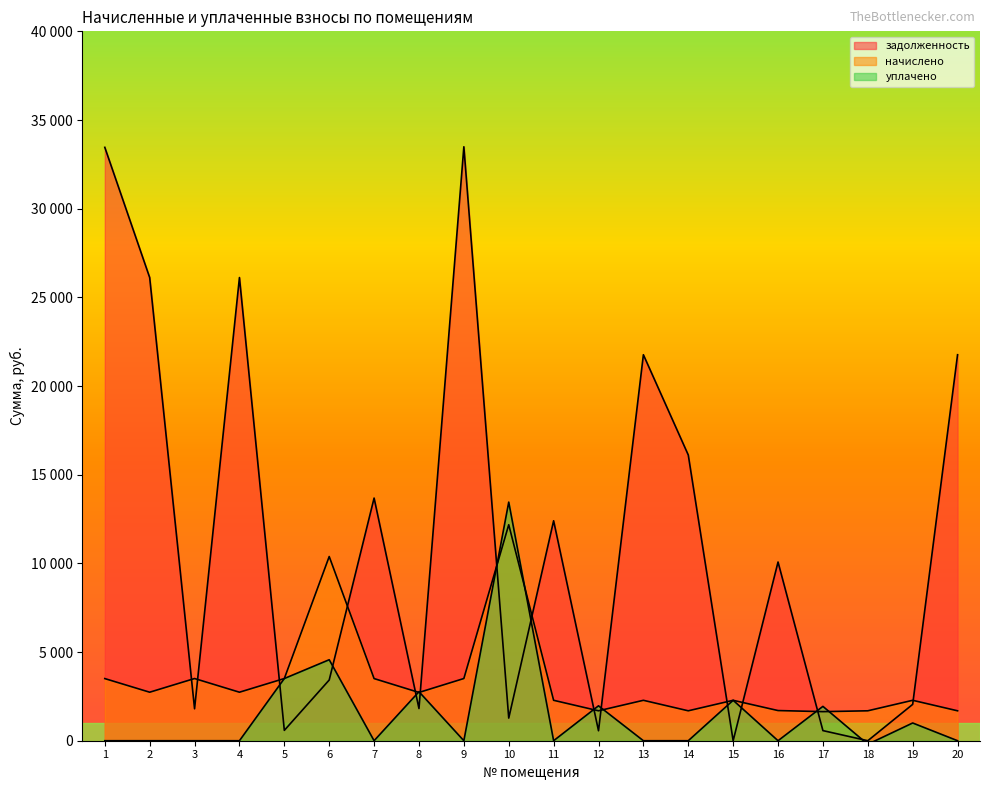

Where is the first local maximum for задолженность?

4